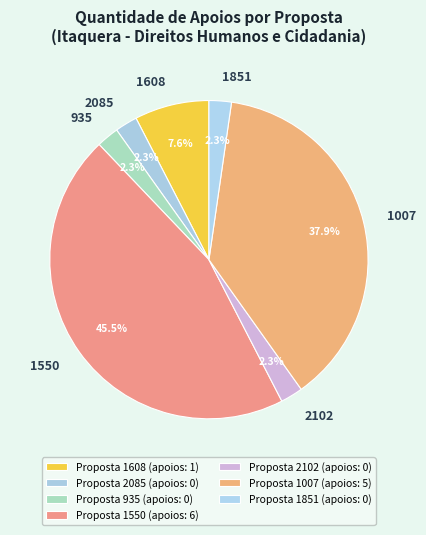

Does 935 account for over 50% of the chart?

No